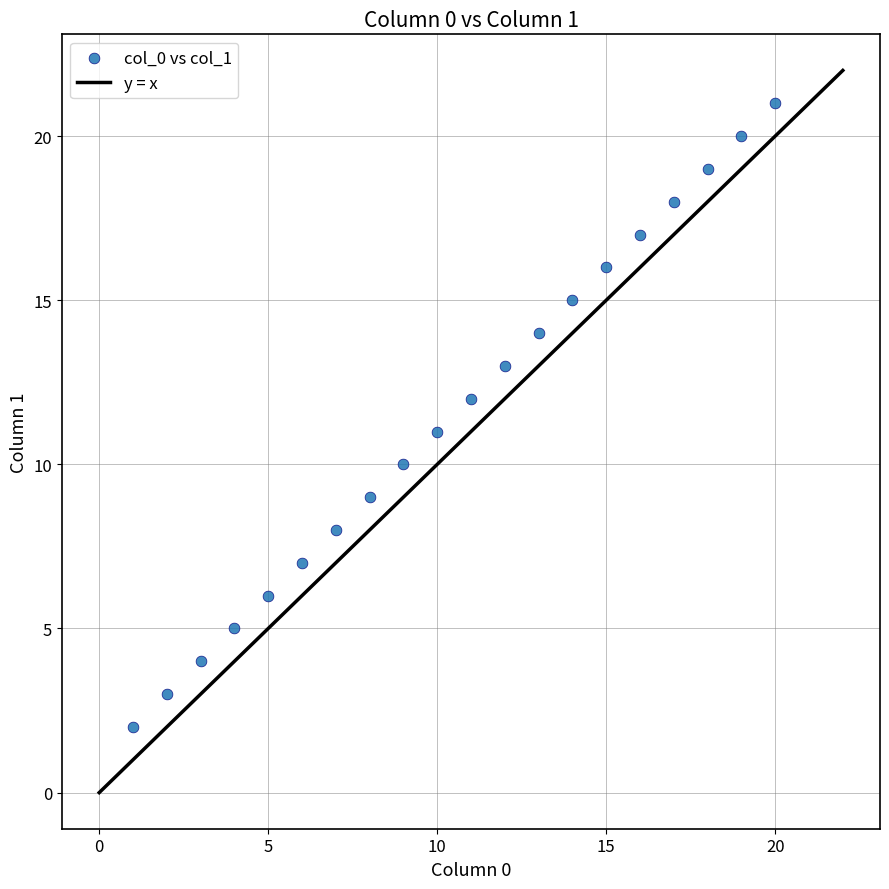

What is the range of X values (max minus min)?

19